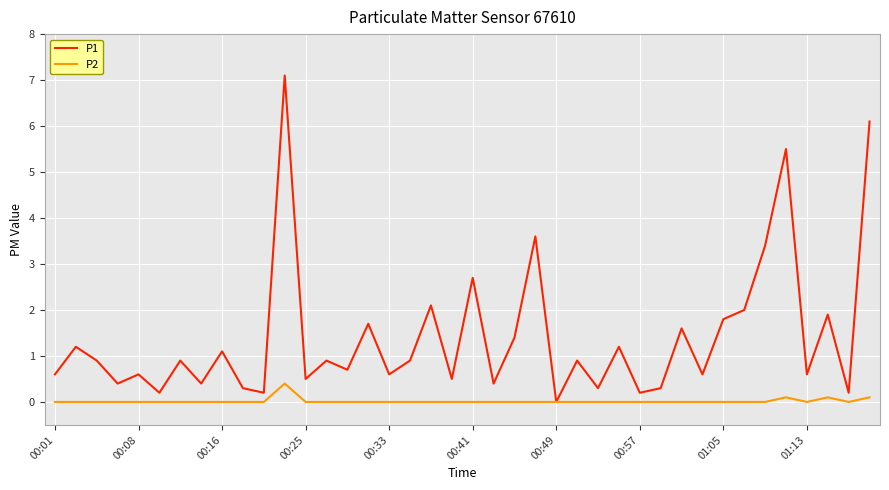

What is the maximum value shown in the chart?

7.1